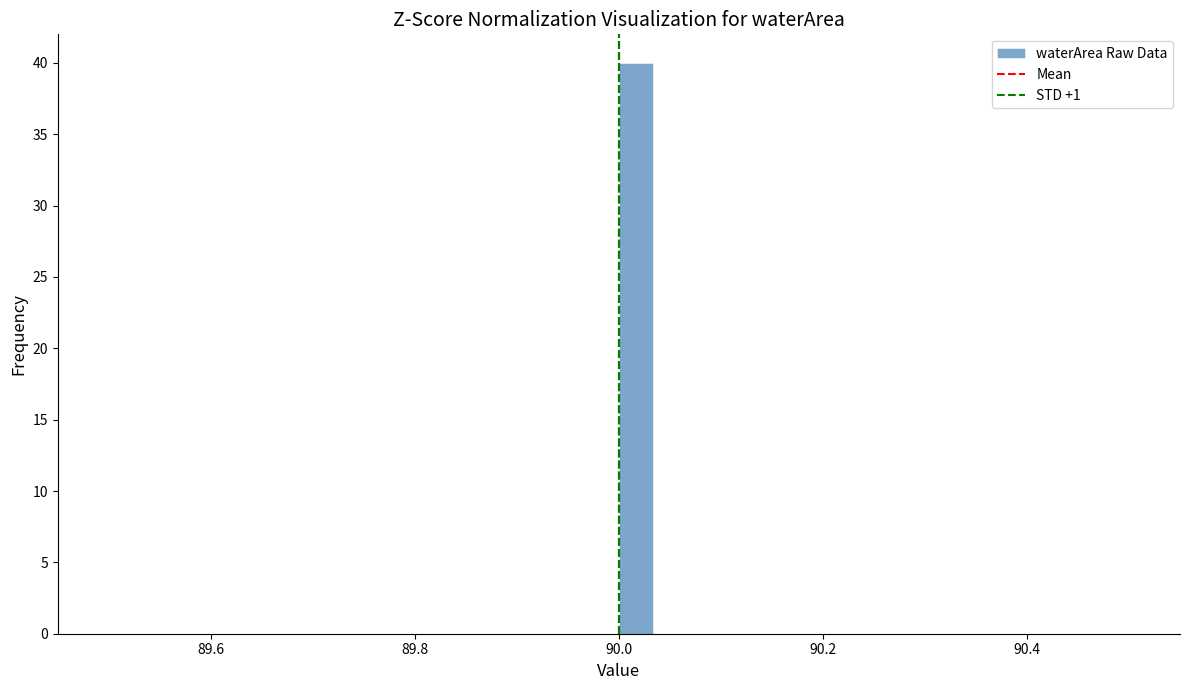

Read against the x-axis, roughly where is the centre of the tallest bar?

90.02